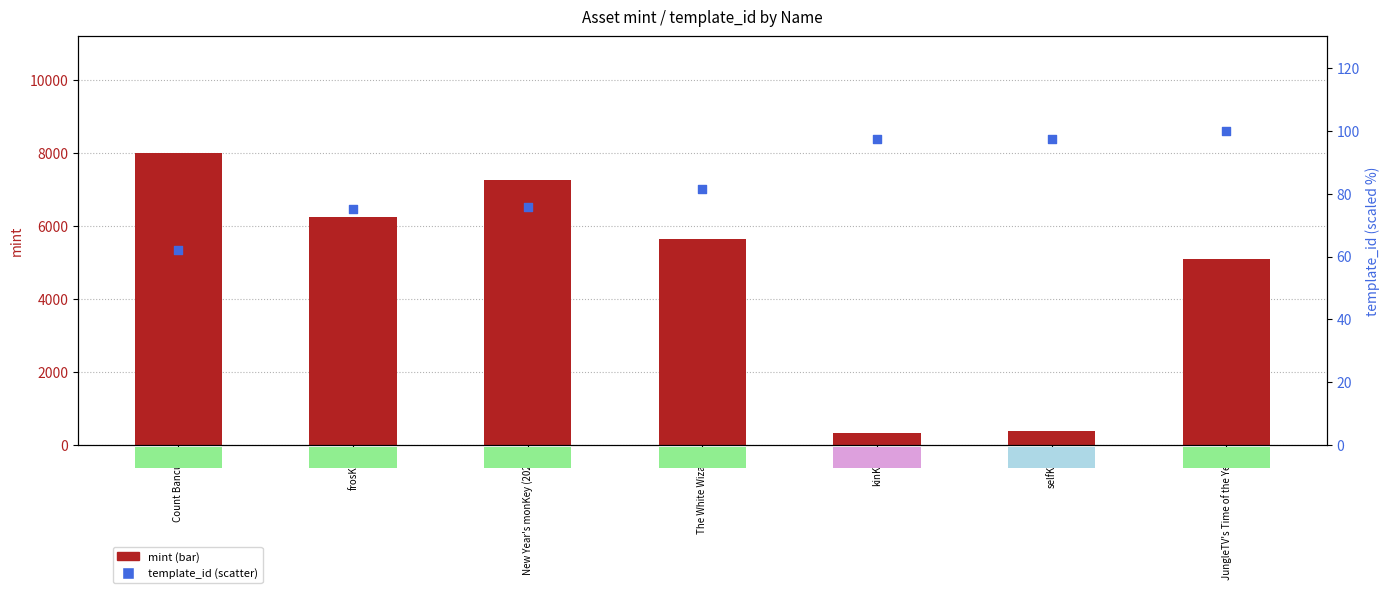

Which series contains the highest Y value?

mint